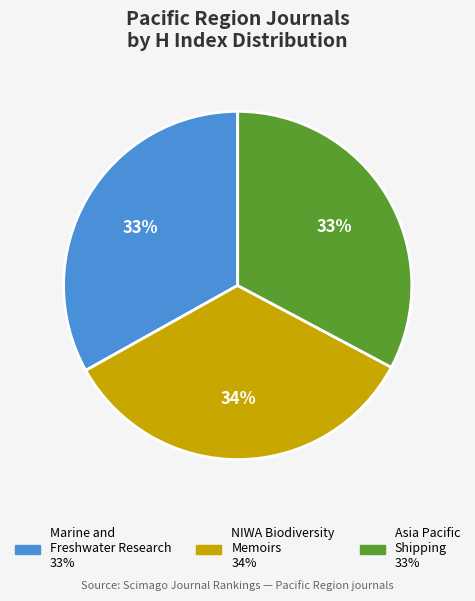

Does Asia Pacific Shipping account for over 50% of the chart?

No